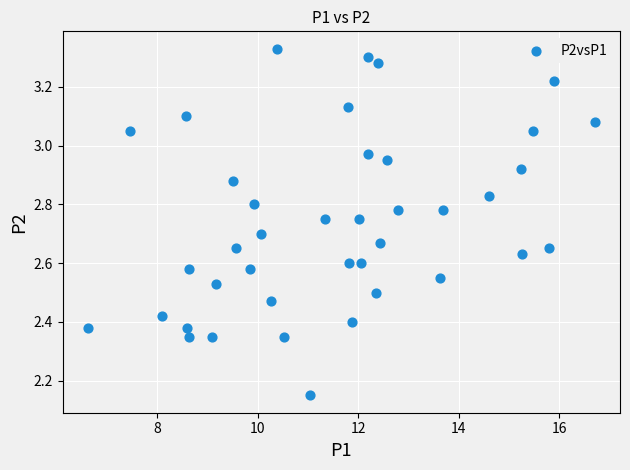

What is the range of X values (max minus min)?

10.1